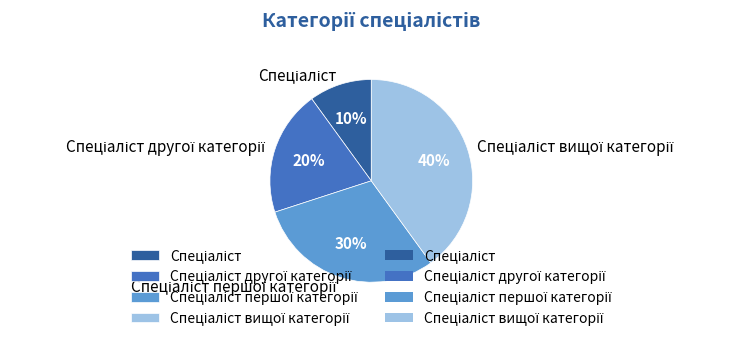

Does any single category account for the majority?

No